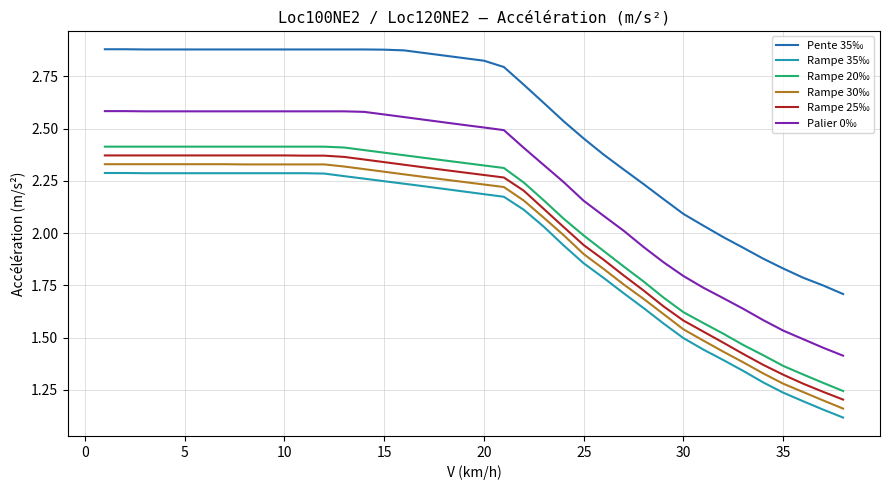

Which series has the largest total across all categories?

Pente 35‰